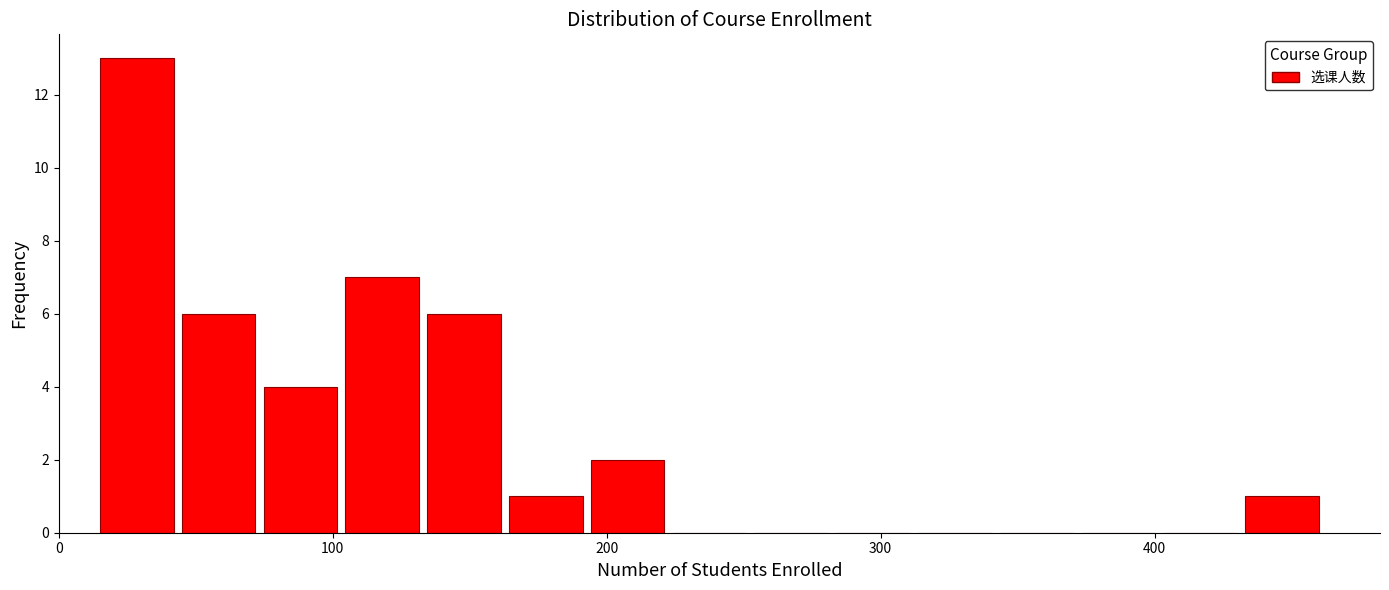

Around what value on the x-axis is the tallest bar? Give the approximate position of its centre, as read against the axis.

30